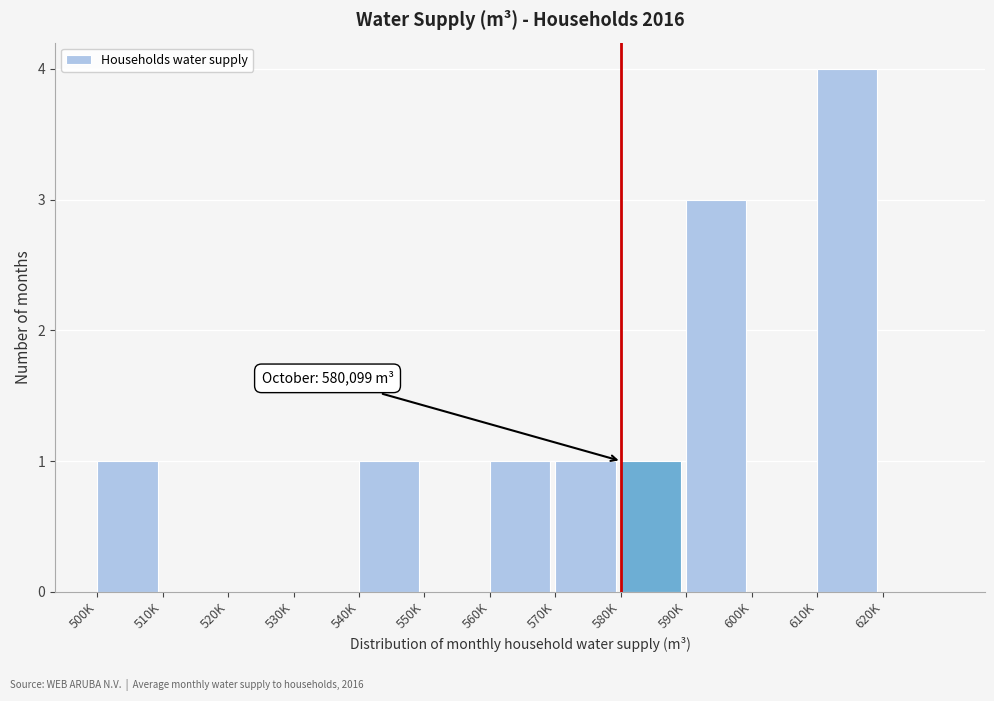

Reading left to right, list all the values displayed in this chart.

500K=1	510K=0	520K=0	530K=0	540K=1	550K=0	560K=1	570K=1	580K=1	590K=3	600K=0	610K=4	620K=0